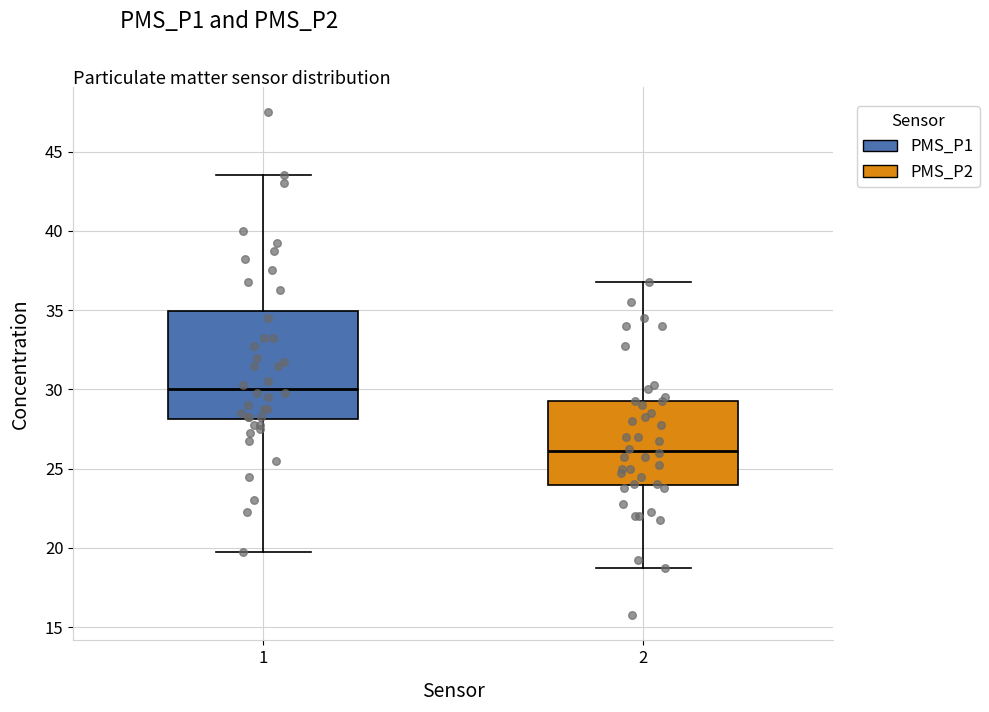

Reading left to right, transcribe this box plot: for each box, give where its median line is, the range the box spans, and where its two whiskers end, as read against the y-axis. The values are not printed on the chart, so give them approximately, as read against the axis.

1: median 30.0, box 28.0 to 35.0, whiskers 20.0 to 43.5
2: median 26.0, box 24.0 to 29.5, whiskers 19.0 to 37.0